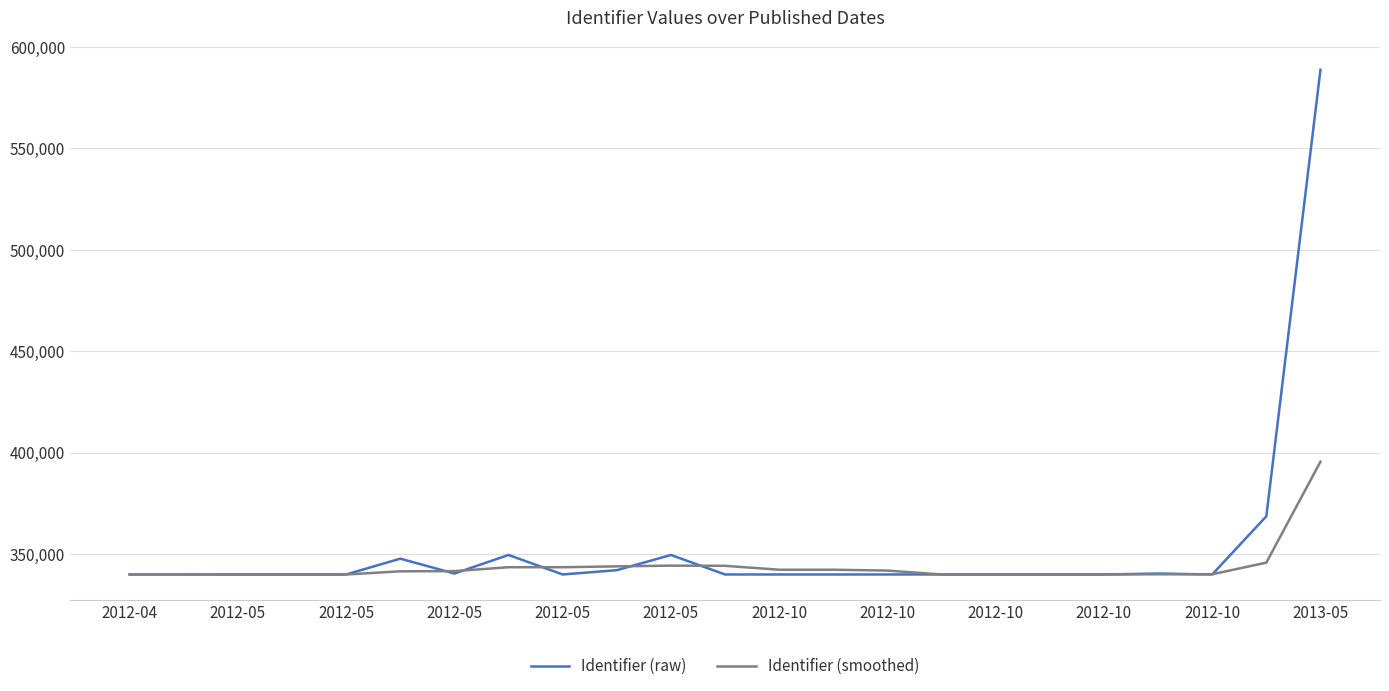

Rank the series by their maximum value, from lowest to highest.

Identifier (smoothed), Identifier (raw)